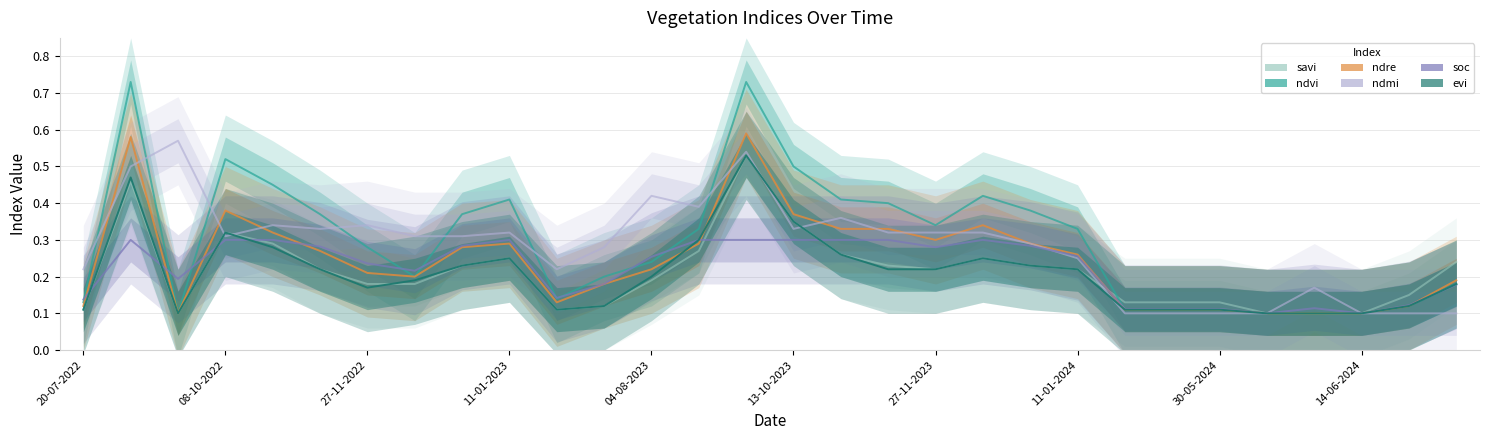

What is the difference between the second highest and minimum values in the ndvi series?

0.6